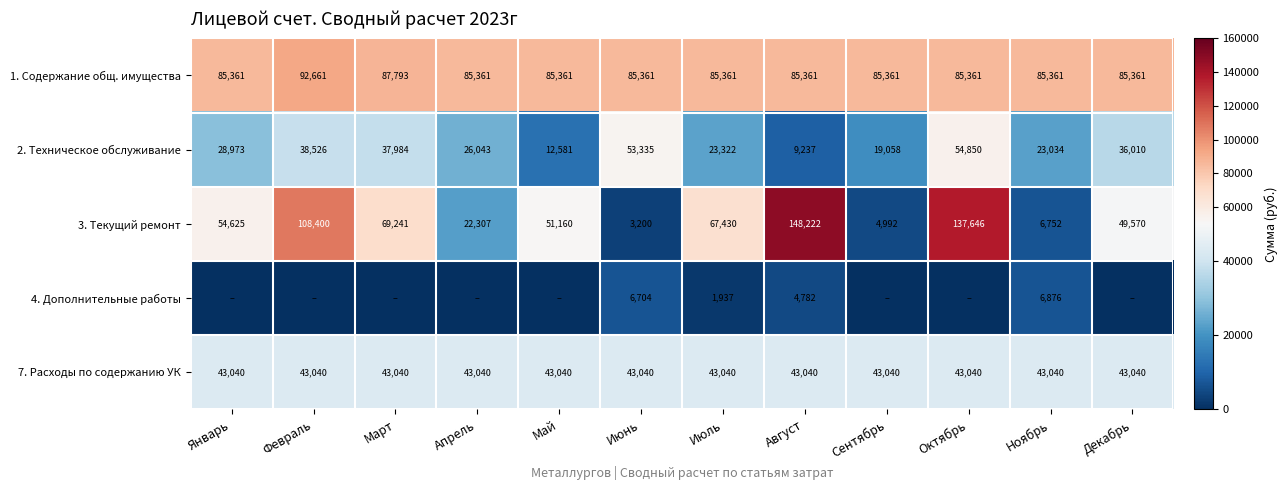

What is the difference between the second highest and second lowest values in the 3. Текущий ремонт series?

132654